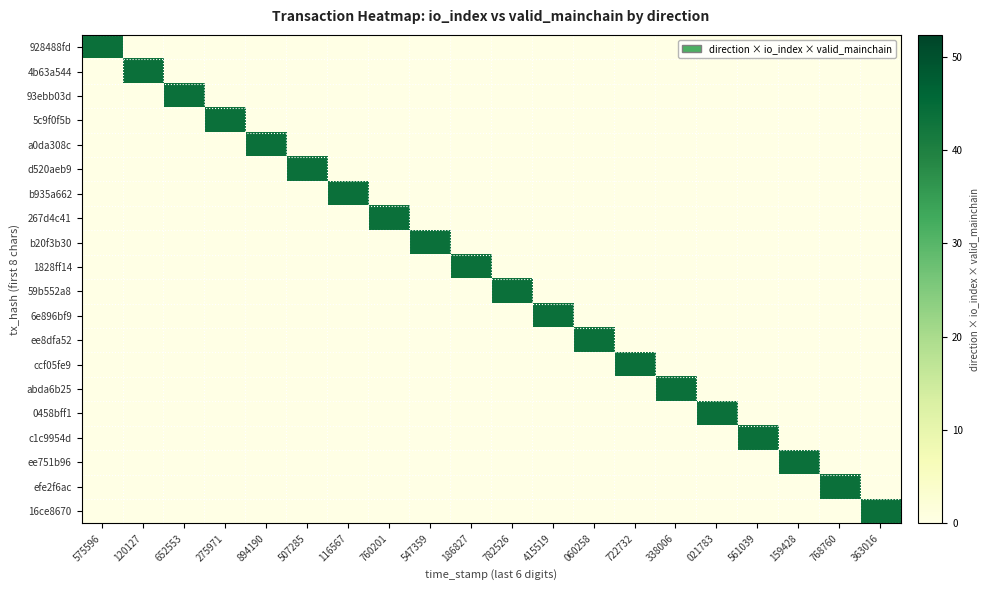

Reading left to right, list all the values displayed in this chart.

928488fd: 575596=43.6	120127=0.0	652553=0.0	275971=0.0	894190=0.0	507285=0.0	116567=0.0	760201=0.0	547359=0.0	186827=0.0	782526=0.0	415519=0.0	060258=0.0	722732=0.0	338006=0.0	021783=0.0	561039=0.0	159428=0.0	768760=0.0	363016=0.0
4b63a544: 575596=0.0	120127=43.6	652553=0.0	275971=0.0	894190=0.0	507285=0.0	116567=0.0	760201=0.0	547359=0.0	186827=0.0	782526=0.0	415519=0.0	060258=0.0	722732=0.0	338006=0.0	021783=0.0	561039=0.0	159428=0.0	768760=0.0	363016=0.0
93ebb03d: 575596=0.0	120127=0.0	652553=43.6	275971=0.0	894190=0.0	507285=0.0	116567=0.0	760201=0.0	547359=0.0	186827=0.0	782526=0.0	415519=0.0	060258=0.0	722732=0.0	338006=0.0	021783=0.0	561039=0.0	159428=0.0	768760=0.0	363016=0.0
5c9f0f5b: 575596=0.0	120127=0.0	652553=0.0	275971=43.6	894190=0.0	507285=0.0	116567=0.0	760201=0.0	547359=0.0	186827=0.0	782526=0.0	415519=0.0	060258=0.0	722732=0.0	338006=0.0	021783=0.0	561039=0.0	159428=0.0	768760=0.0	363016=0.0
a0da308c: 575596=0.0	120127=0.0	652553=0.0	275971=0.0	894190=43.6	507285=0.0	116567=0.0	760201=0.0	547359=0.0	186827=0.0	782526=0.0	415519=0.0	060258=0.0	722732=0.0	338006=0.0	021783=0.0	561039=0.0	159428=0.0	768760=0.0	363016=0.0
d520aeb9: 575596=0.0	120127=0.0	652553=0.0	275971=0.0	894190=0.0	507285=43.6	116567=0.0	760201=0.0	547359=0.0	186827=0.0	782526=0.0	415519=0.0	060258=0.0	722732=0.0	338006=0.0	021783=0.0	561039=0.0	159428=0.0	768760=0.0	363016=0.0
b935a662: 575596=0.0	120127=0.0	652553=0.0	275971=0.0	894190=0.0	507285=0.0	116567=43.6	760201=0.0	547359=0.0	186827=0.0	782526=0.0	415519=0.0	060258=0.0	722732=0.0	338006=0.0	021783=0.0	561039=0.0	159428=0.0	768760=0.0	363016=0.0
267d4c41: 575596=0.0	120127=0.0	652553=0.0	275971=0.0	894190=0.0	507285=0.0	116567=0.0	760201=43.6	547359=0.0	186827=0.0	782526=0.0	415519=0.0	060258=0.0	722732=0.0	338006=0.0	021783=0.0	561039=0.0	159428=0.0	768760=0.0	363016=0.0
b20f3b30: 575596=0.0	120127=0.0	652553=0.0	275971=0.0	894190=0.0	507285=0.0	116567=0.0	760201=0.0	547359=43.6	186827=0.0	782526=0.0	415519=0.0	060258=0.0	722732=0.0	338006=0.0	021783=0.0	561039=0.0	159428=0.0	768760=0.0	363016=0.0
1828ff14: 575596=0.0	120127=0.0	652553=0.0	275971=0.0	894190=0.0	507285=0.0	116567=0.0	760201=0.0	547359=0.0	186827=43.6	782526=0.0	415519=0.0	060258=0.0	722732=0.0	338006=0.0	021783=0.0	561039=0.0	159428=0.0	768760=0.0	363016=0.0
59b552a8: 575596=0.0	120127=0.0	652553=0.0	275971=0.0	894190=0.0	507285=0.0	116567=0.0	760201=0.0	547359=0.0	186827=0.0	782526=43.6	415519=0.0	060258=0.0	722732=0.0	338006=0.0	021783=0.0	561039=0.0	159428=0.0	768760=0.0	363016=0.0
6e896bf9: 575596=0.0	120127=0.0	652553=0.0	275971=0.0	894190=0.0	507285=0.0	116567=0.0	760201=0.0	547359=0.0	186827=0.0	782526=0.0	415519=43.6	060258=0.0	722732=0.0	338006=0.0	021783=0.0	561039=0.0	159428=0.0	768760=0.0	363016=0.0
ee8dfa52: 575596=0.0	120127=0.0	652553=0.0	275971=0.0	894190=0.0	507285=0.0	116567=0.0	760201=0.0	547359=0.0	186827=0.0	782526=0.0	415519=0.0	060258=43.6	722732=0.0	338006=0.0	021783=0.0	561039=0.0	159428=0.0	768760=0.0	363016=0.0
ccf05fe9: 575596=0.0	120127=0.0	652553=0.0	275971=0.0	894190=0.0	507285=0.0	116567=0.0	760201=0.0	547359=0.0	186827=0.0	782526=0.0	415519=0.0	060258=0.0	722732=43.6	338006=0.0	021783=0.0	561039=0.0	159428=0.0	768760=0.0	363016=0.0
abda6b25: 575596=0.0	120127=0.0	652553=0.0	275971=0.0	894190=0.0	507285=0.0	116567=0.0	760201=0.0	547359=0.0	186827=0.0	782526=0.0	415519=0.0	060258=0.0	722732=0.0	338006=43.6	021783=0.0	561039=0.0	159428=0.0	768760=0.0	363016=0.0
0458bff1: 575596=0.0	120127=0.0	652553=0.0	275971=0.0	894190=0.0	507285=0.0	116567=0.0	760201=0.0	547359=0.0	186827=0.0	782526=0.0	415519=0.0	060258=0.0	722732=0.0	338006=0.0	021783=43.6	561039=0.0	159428=0.0	768760=0.0	363016=0.0
c1c9954d: 575596=0.0	120127=0.0	652553=0.0	275971=0.0	894190=0.0	507285=0.0	116567=0.0	760201=0.0	547359=0.0	186827=0.0	782526=0.0	415519=0.0	060258=0.0	722732=0.0	338006=0.0	021783=0.0	561039=43.6	159428=0.0	768760=0.0	363016=0.0
ee751b96: 575596=0.0	120127=0.0	652553=0.0	275971=0.0	894190=0.0	507285=0.0	116567=0.0	760201=0.0	547359=0.0	186827=0.0	782526=0.0	415519=0.0	060258=0.0	722732=0.0	338006=0.0	021783=0.0	561039=0.0	159428=43.6	768760=0.0	363016=0.0
efe2f6ac: 575596=0.0	120127=0.0	652553=0.0	275971=0.0	894190=0.0	507285=0.0	116567=0.0	760201=0.0	547359=0.0	186827=0.0	782526=0.0	415519=0.0	060258=0.0	722732=0.0	338006=0.0	021783=0.0	561039=0.0	159428=0.0	768760=43.6	363016=0.0
16ce8670: 575596=0.0	120127=0.0	652553=0.0	275971=0.0	894190=0.0	507285=0.0	116567=0.0	760201=0.0	547359=0.0	186827=0.0	782526=0.0	415519=0.0	060258=0.0	722732=0.0	338006=0.0	021783=0.0	561039=0.0	159428=0.0	768760=0.0	363016=43.6